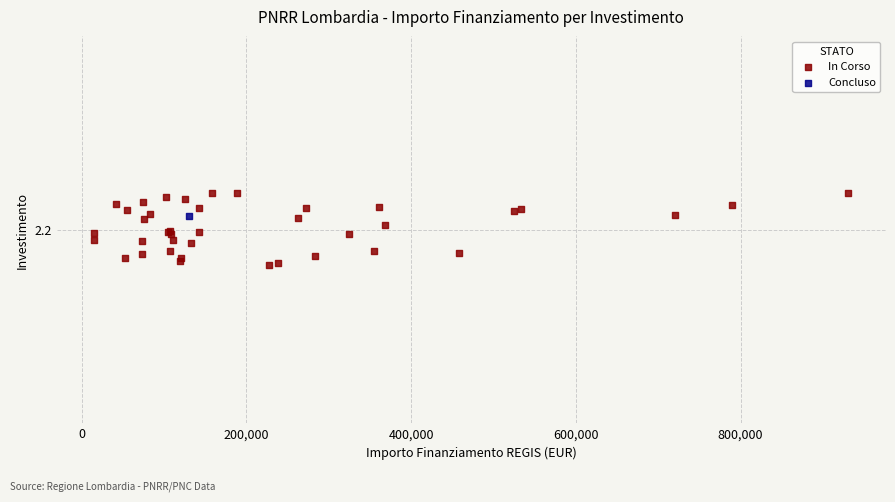

What are all the series names shown in the legend?

In Corso, Concluso